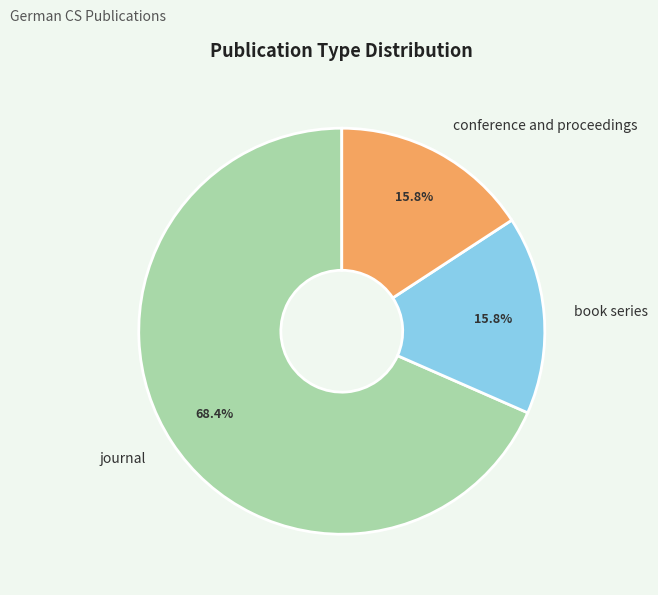

To the nearest percent, what is the difference between the conference and proceedings and journal slice percentages?

53%